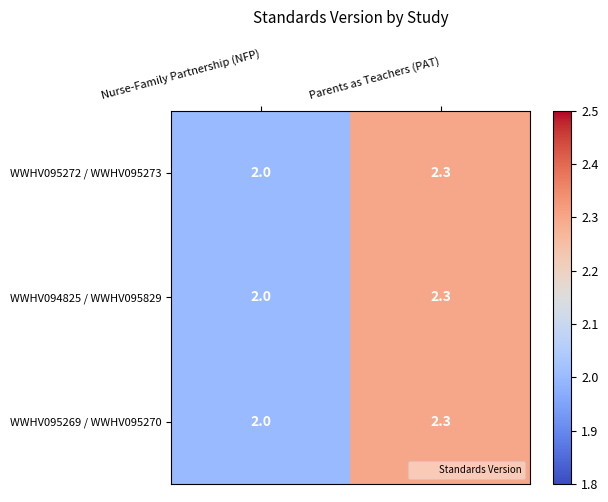

What is the sum of the WWHV095269 / WWHV095270 values at Nurse-Family Partnership (NFP) and Parents as Teachers (PAT)?

4.3